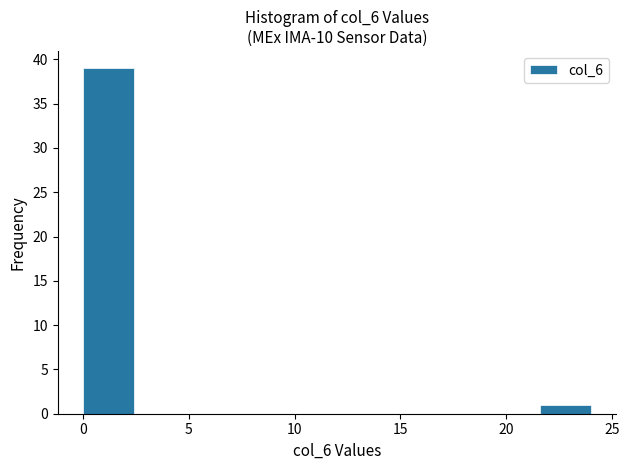

Reading left to right, transcribe this chart: for each bar, give the range it covers on the x-axis and its height. Neither the bar edges nor the heights are printed on the chart, so give them approximately, as read against the axes.

0.0 to 2.4: 39
2.4 to 4.8: 0
4.8 to 7.2: 0
7.2 to 9.6: 0
9.6 to 12.0: 0
12.0 to 14.4: 0
14.4 to 16.8: 0
16.8 to 19.2: 0
19.2 to 21.6: 0
21.6 to 24.0: 1